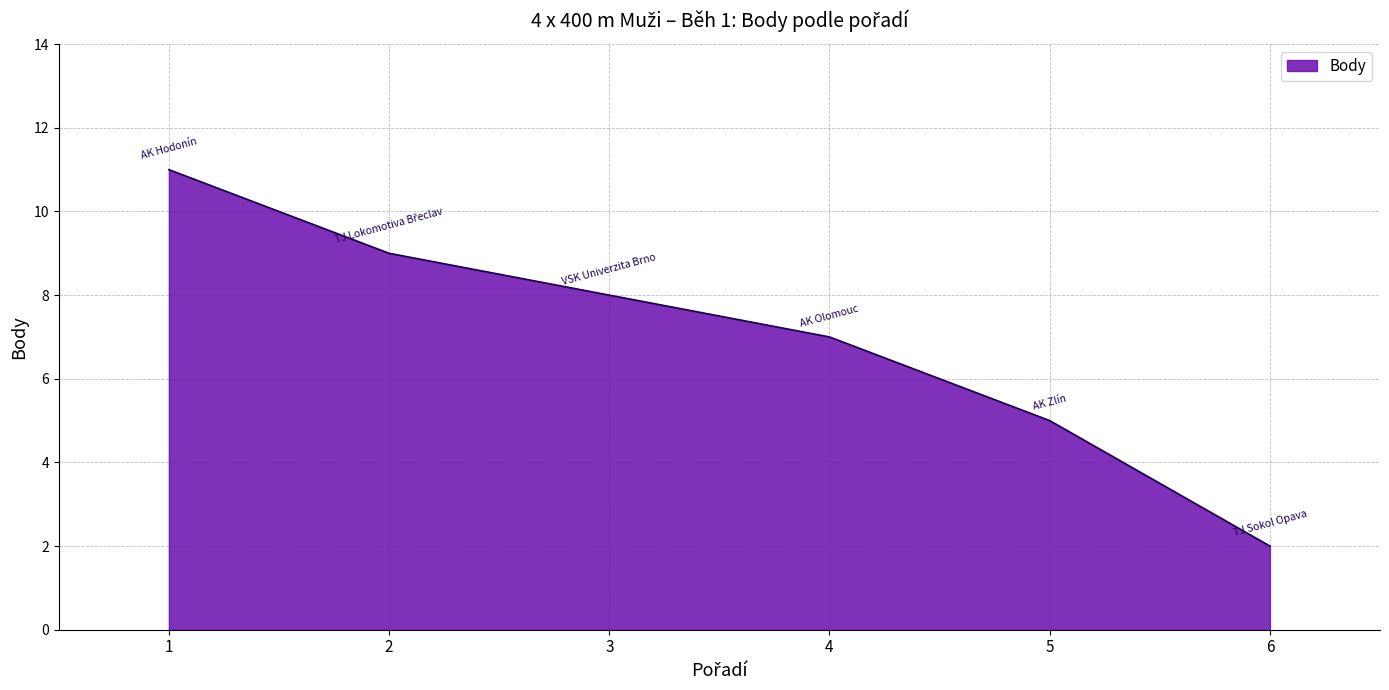

Which has a higher value, 3 or 6?

3